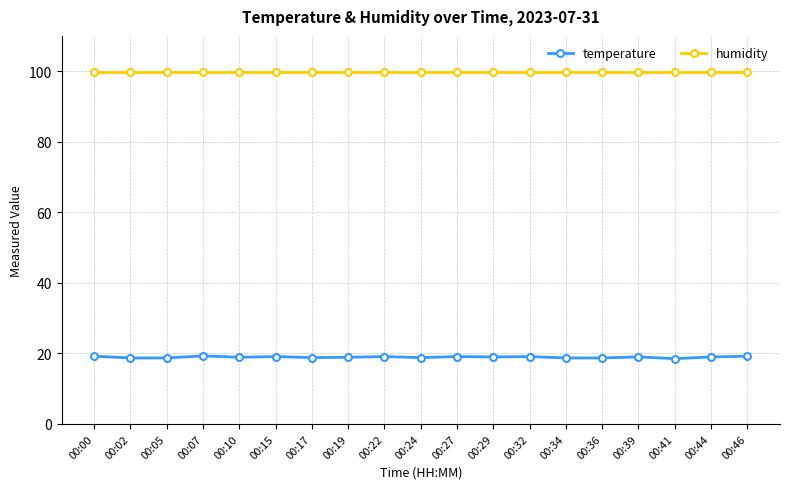

How many data points does each series have?

19